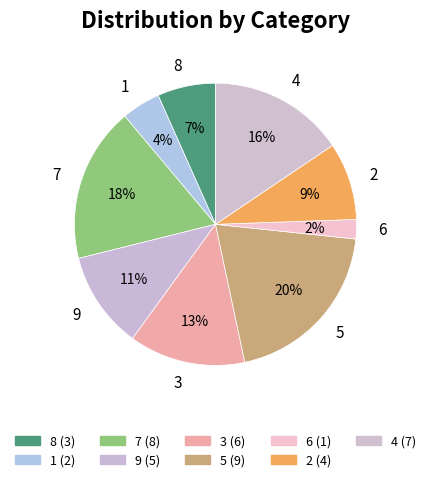

Which category has the smallest portion of the pie?

6